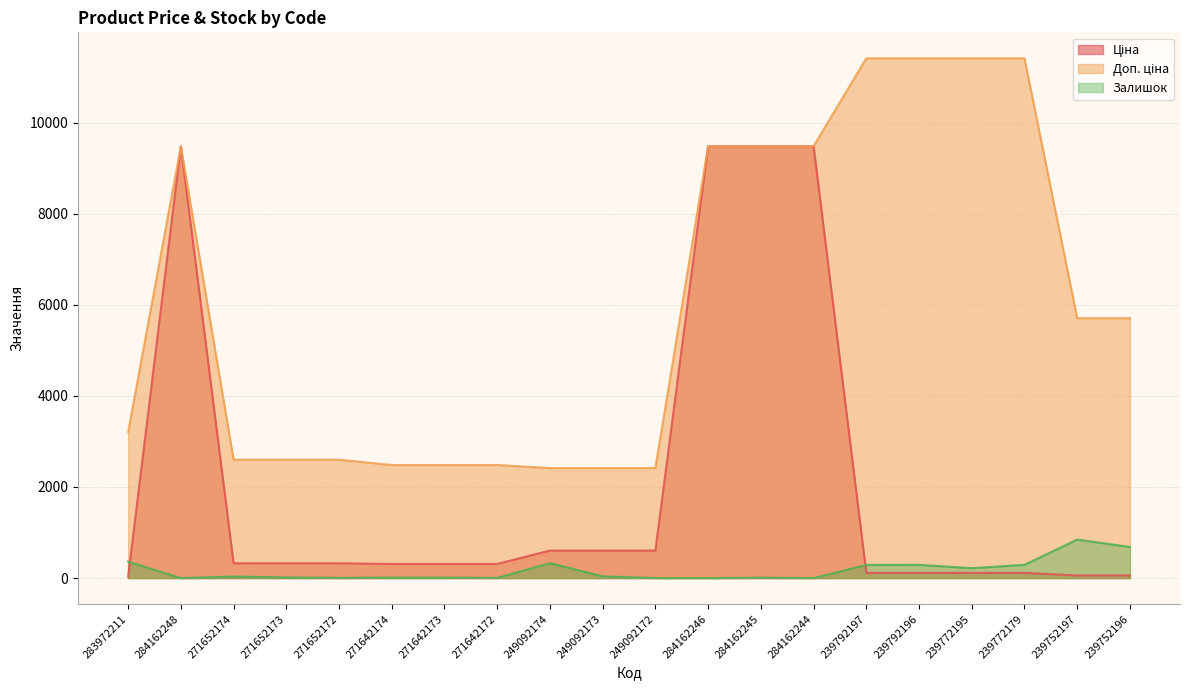

What is the highest value of the Залишок series?

845.0